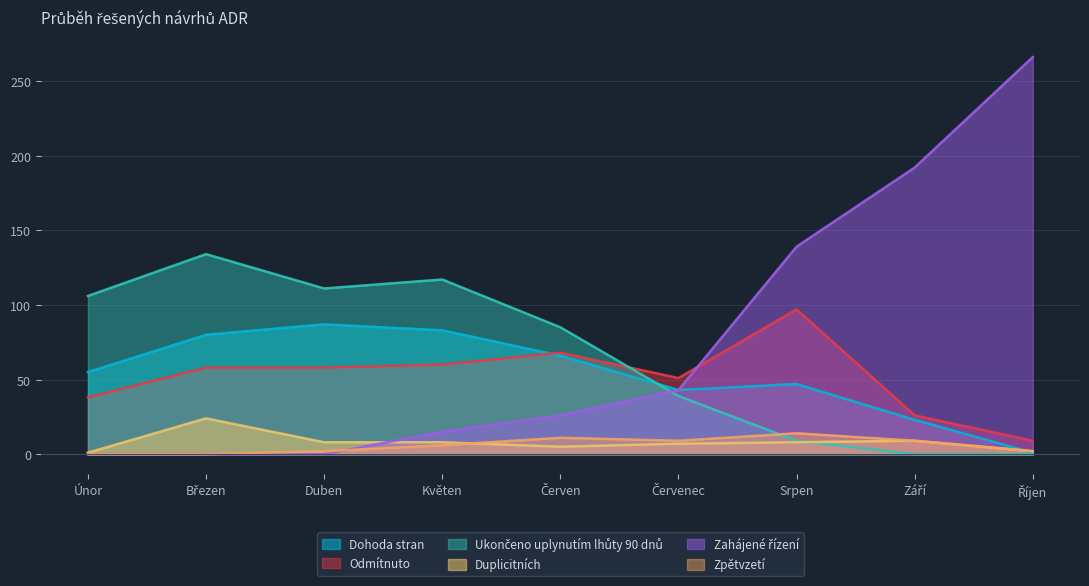

Reading left to right, what are all the values shown in this chart?

Dohoda stran: 55	80	87	83	66	43	47	23	1
Odmítnuto: 38	58	58	60	68	51	97	26	9
Ukončeno uplynutím lhůty 90 dnů: 106	134	111	117	85	39	9	0	0
Duplicitních: 1	24	8	8	5	7	8	9	2
Zahájené řízení: 0	0	0	15	26	43	139	192	266
Zpětvzetí: 0	0	2	6	11	9	14	9	2